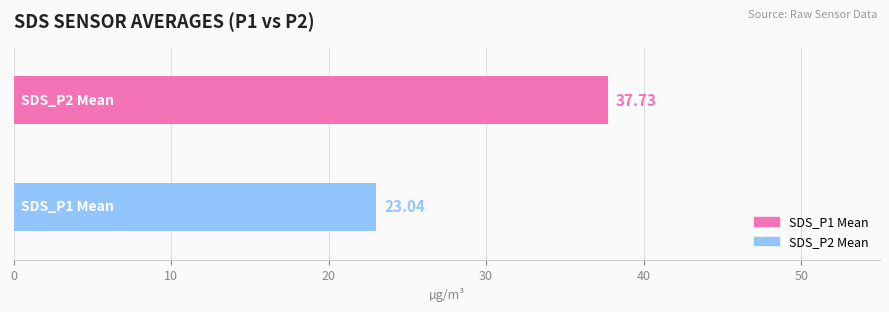

What is the sum of all values?

60.8